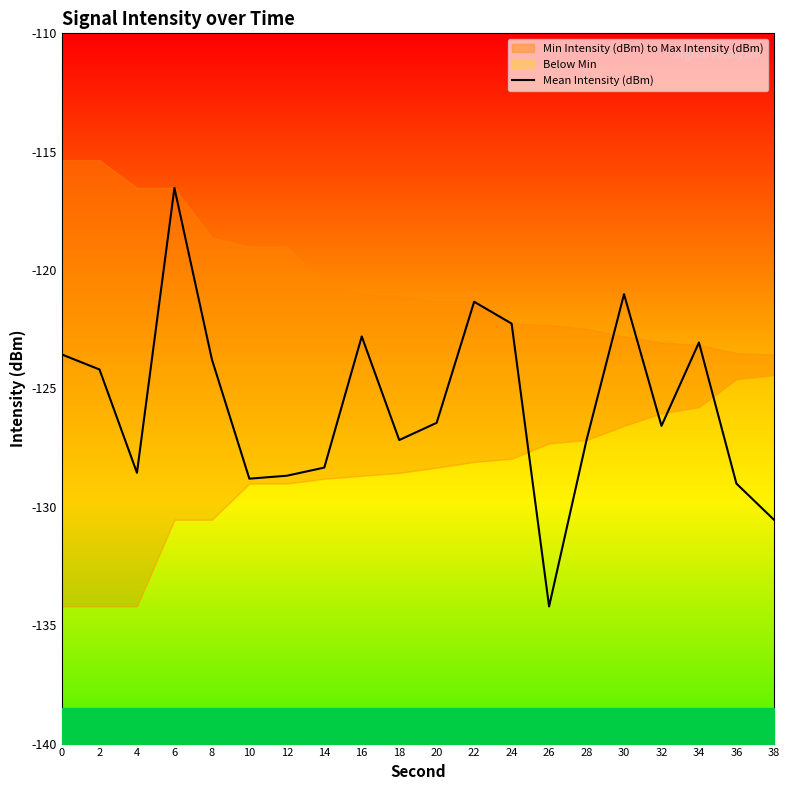

List the labels in order of value, largest first.

6, 30, 22, 24, 16, 34, 0, 8, 2, 20, 32, 28, 18, 14, 4, 12, 10, 36, 38, 26